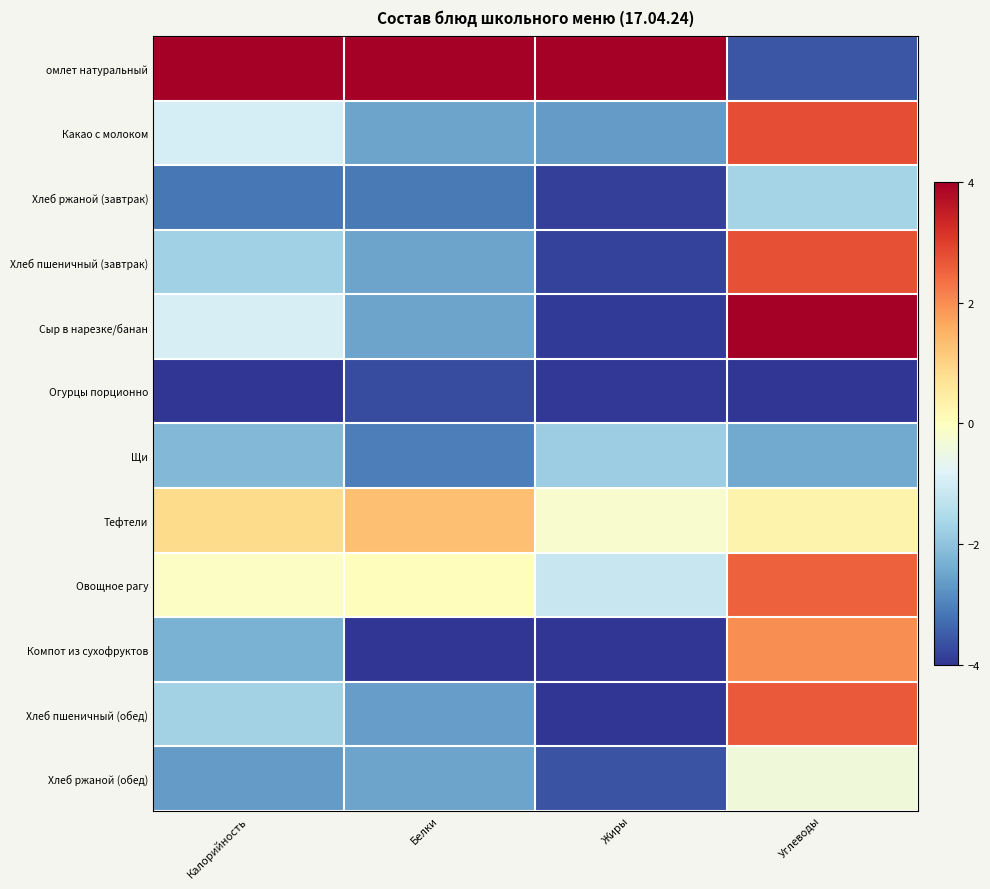

List the series in order of their peak value, highest first.

омлет натуральный, Сыр в нарезке/банан, Какао с молоком, Хлеб пшеничный (завтрак), Хлеб пшеничный (обед), Овощное рагу, Компот из сухофруктов, Тефтели, Хлеб ржаной (обед), Хлеб ржаной (завтрак), Щи, Огурцы порционно